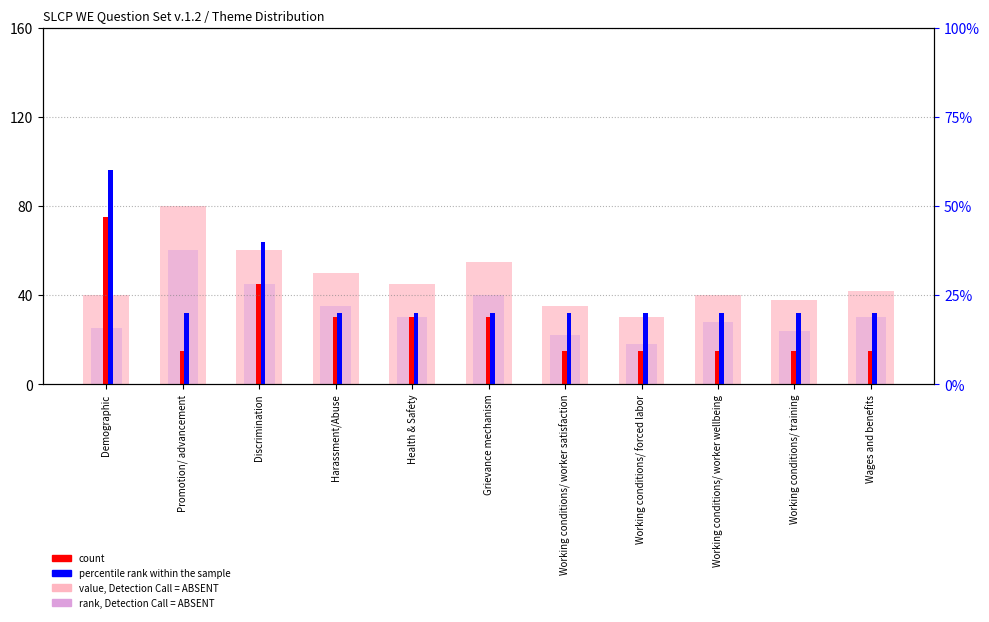

Which category has the lowest value across all series?

Promotion/ advancement